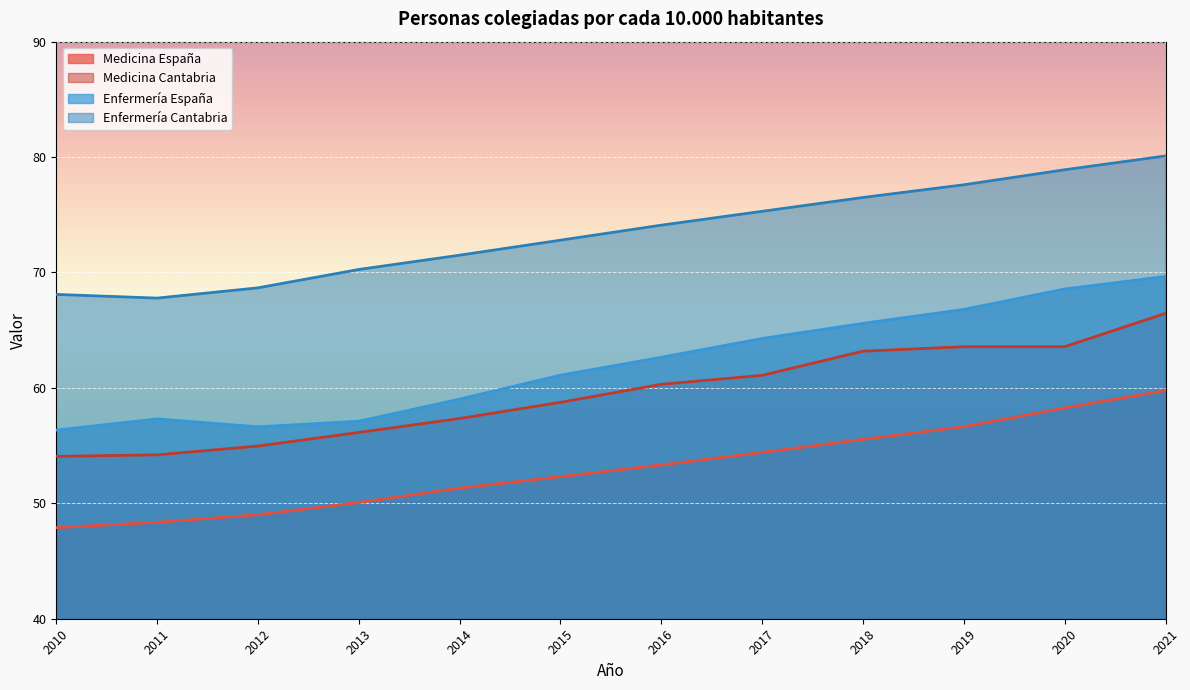

Rank the series by their maximum value, from highest to lowest.

Enfermería Cantabria, Enfermería España, Medicina Cantabria, Medicina España